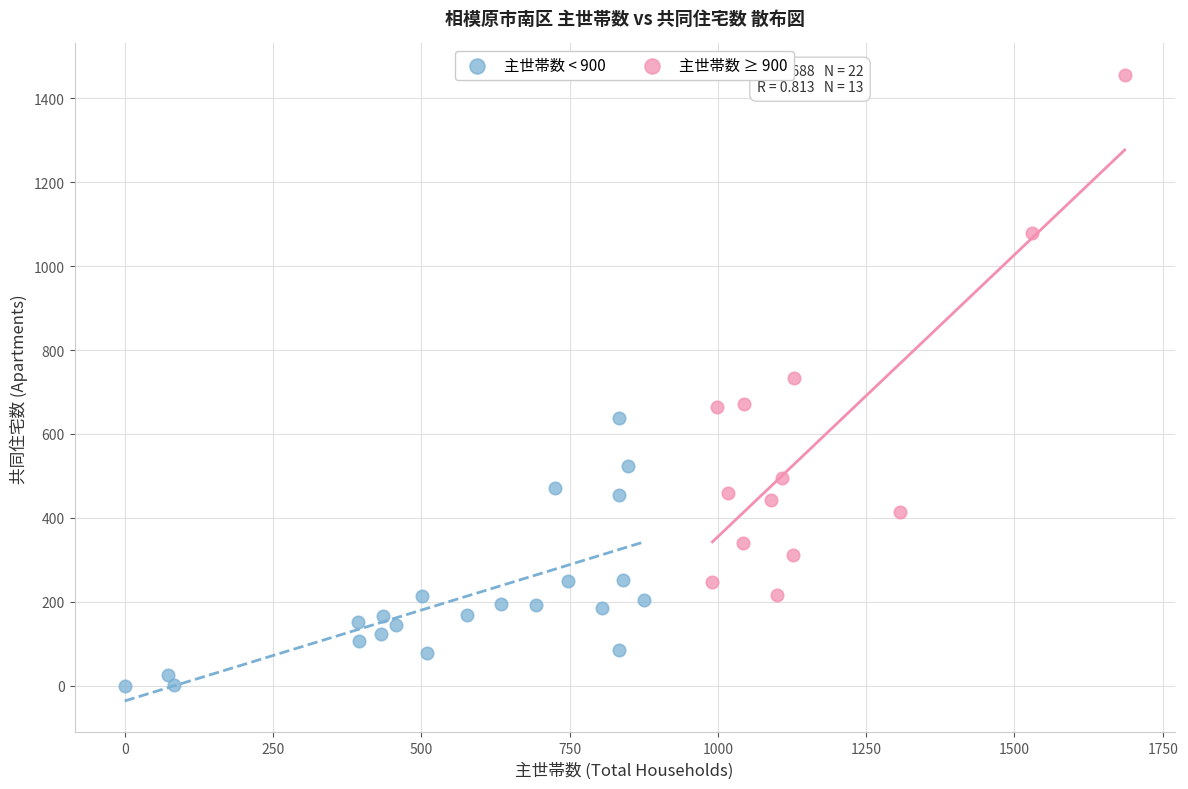

What are all the series names shown in the legend?

主世帯数 < 900, 主世帯数 ≥ 900